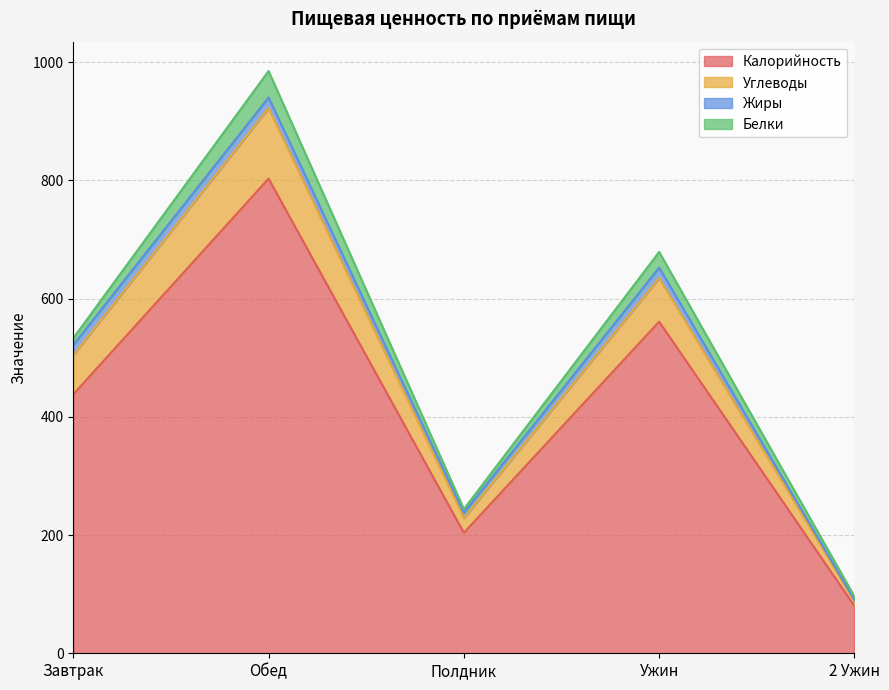

How many data points in Углеводы are above 504?

3